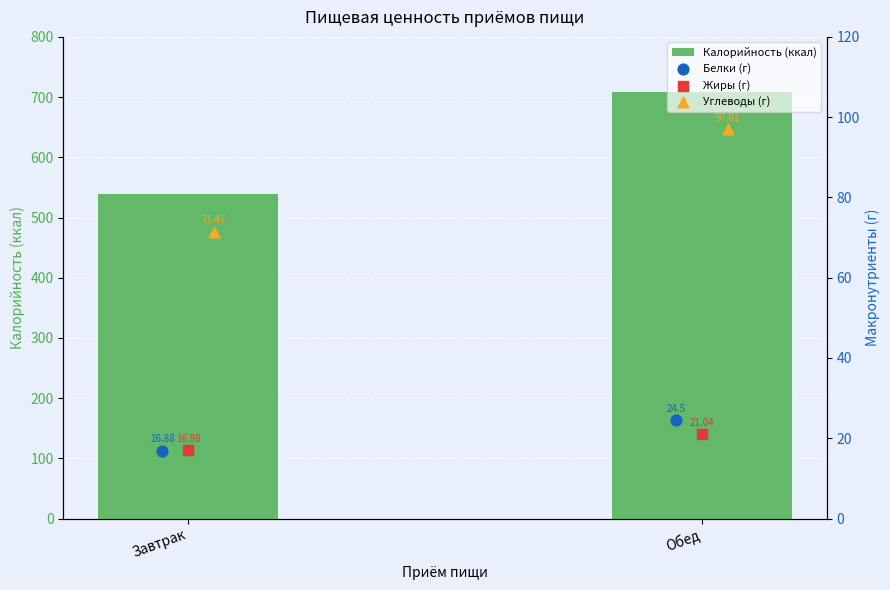

At which category is the sum across all series the highest?

Обед